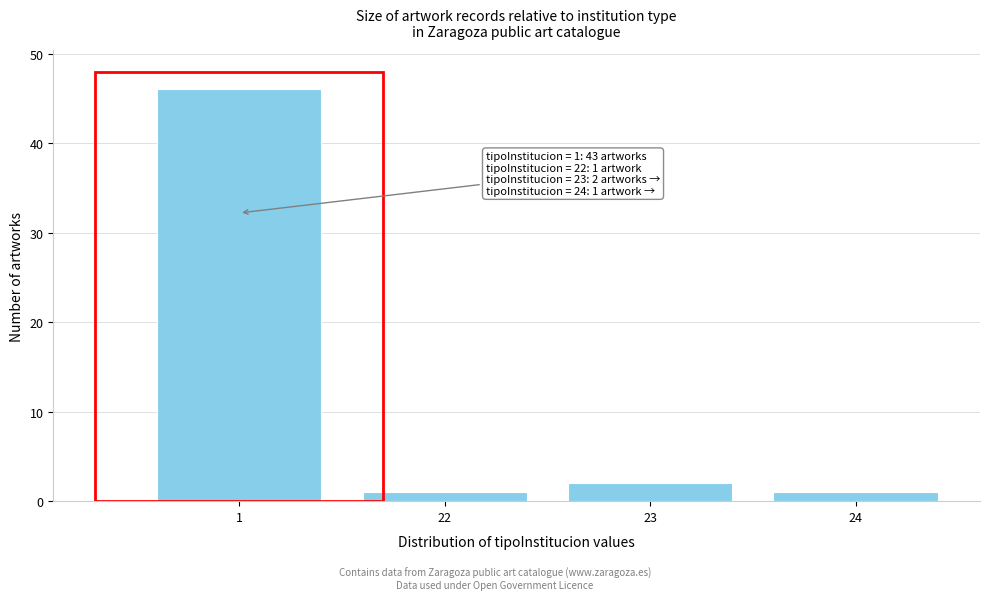

Reading left to right, what are all the values shown in this chart?

1=46	22=1	23=2	24=1